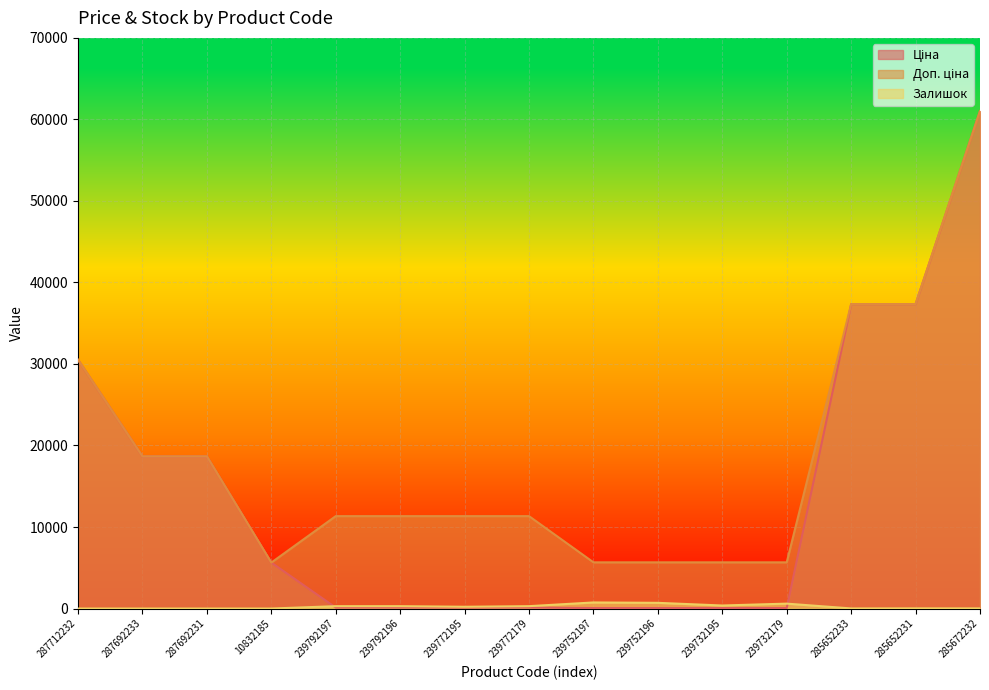

What is the difference between the highest and lowest values at 285652233?

37332.0